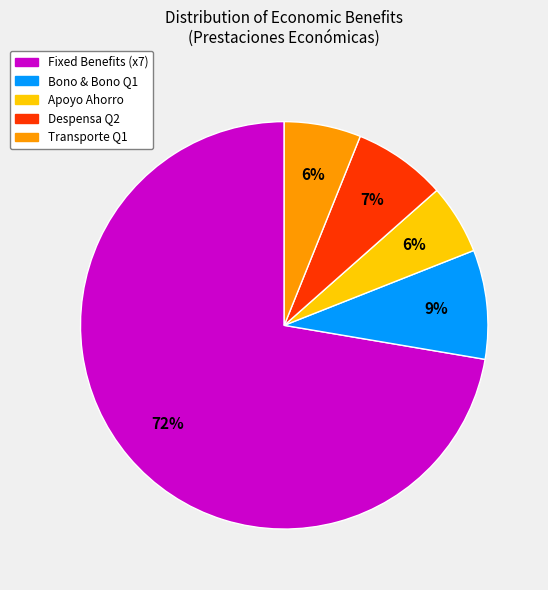

To the nearest percent, what is the average slice percentage?

20%